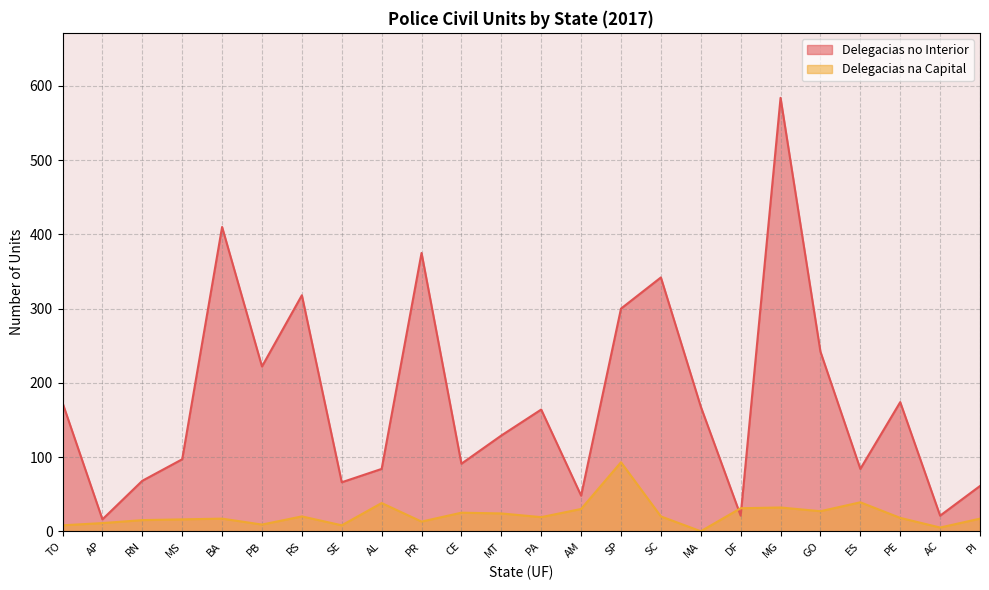

How many interior local peaks does the Delegacias no Interior series have?

7